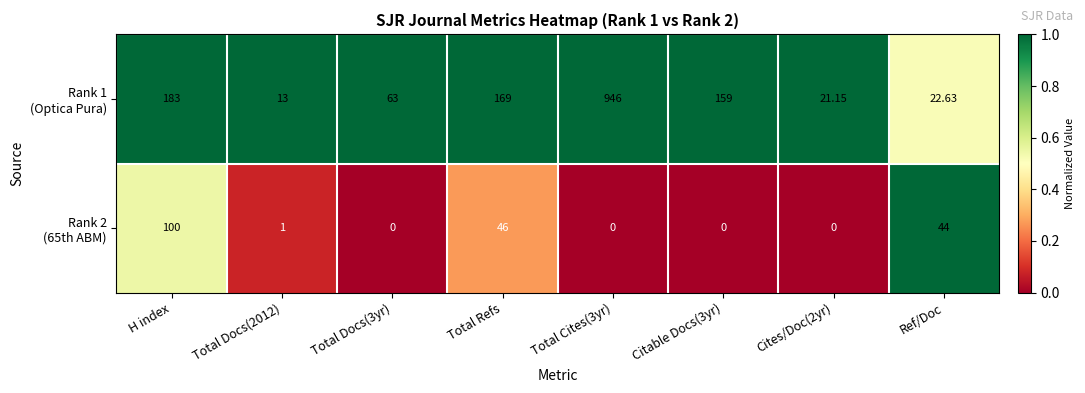

Count the number of data series in this chart.

2